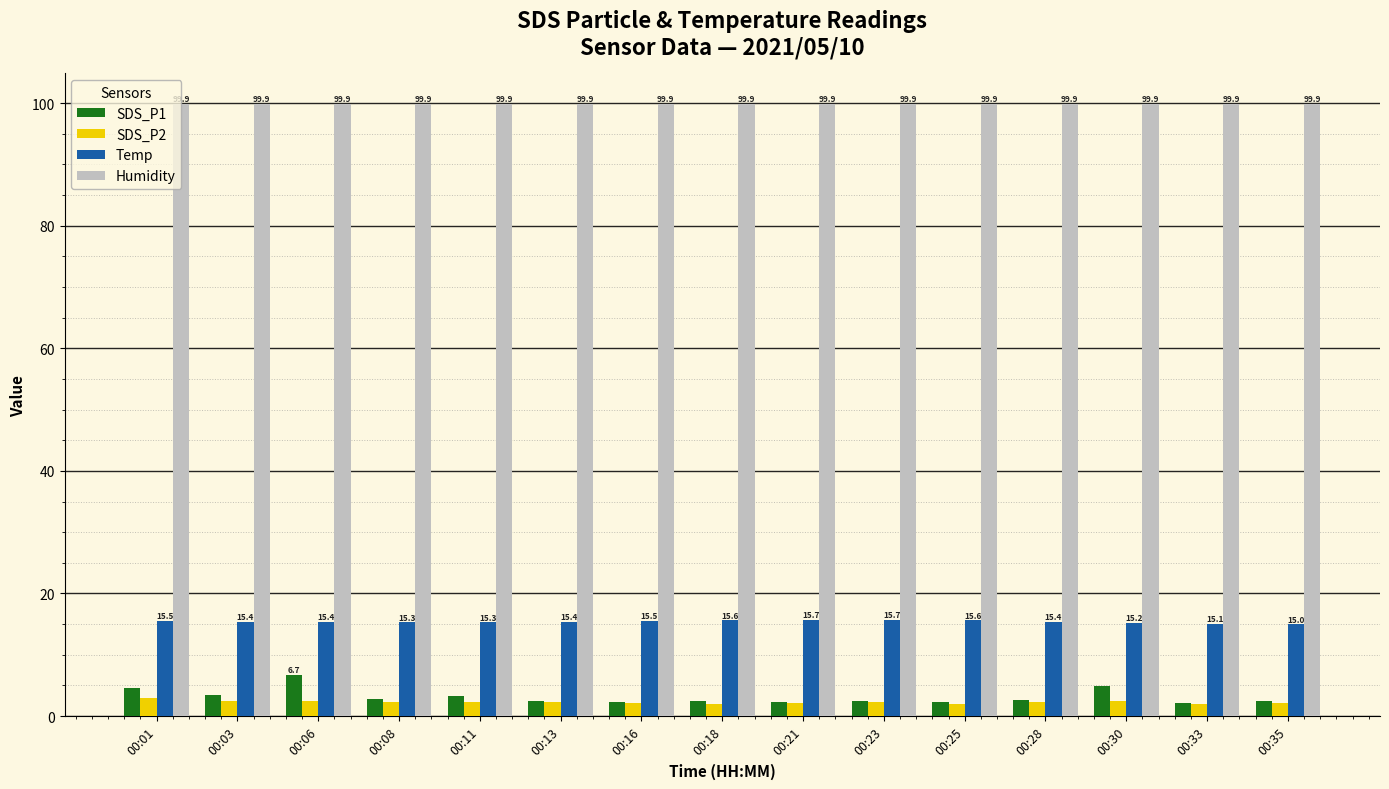

How many bars are there in each group?

4